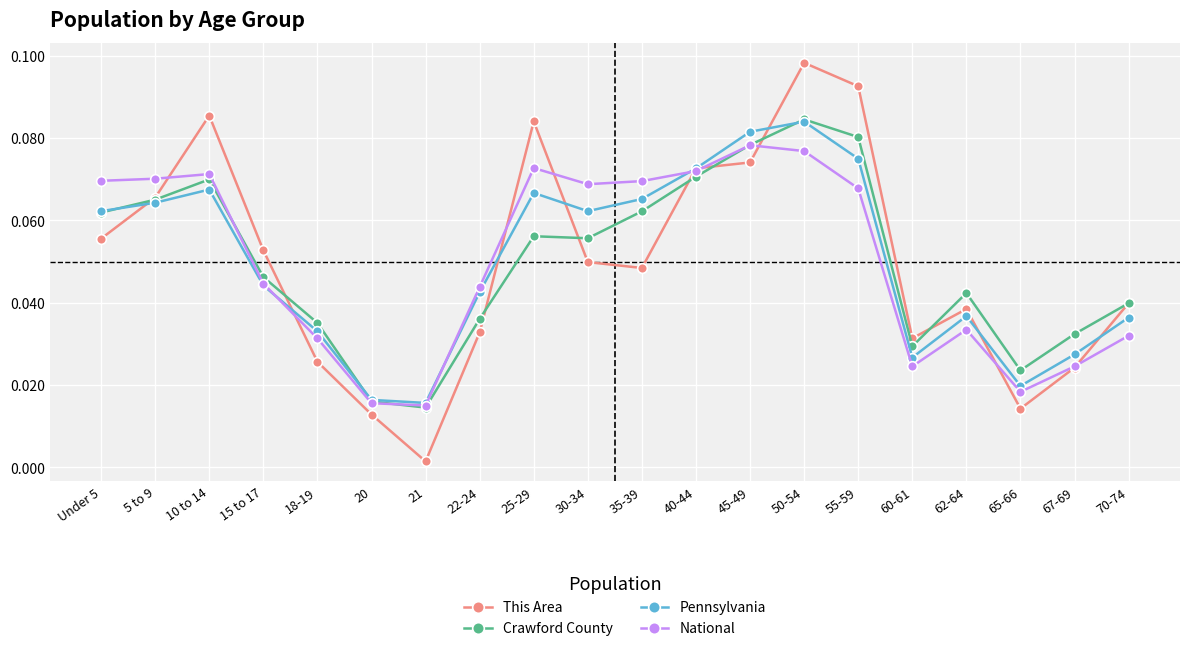

True or false: This Area has a value of 0.0 at 25-29.

False